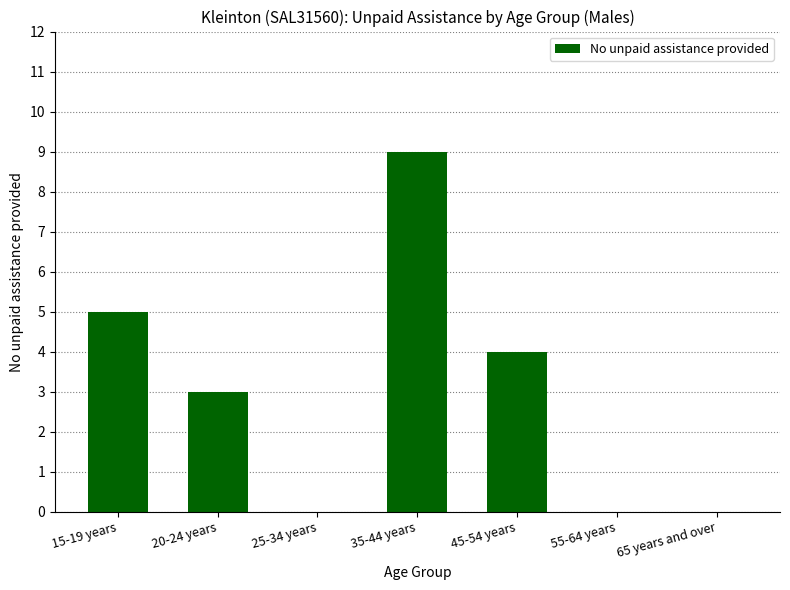

Is it true that the value at 45-54 years is 1?

False